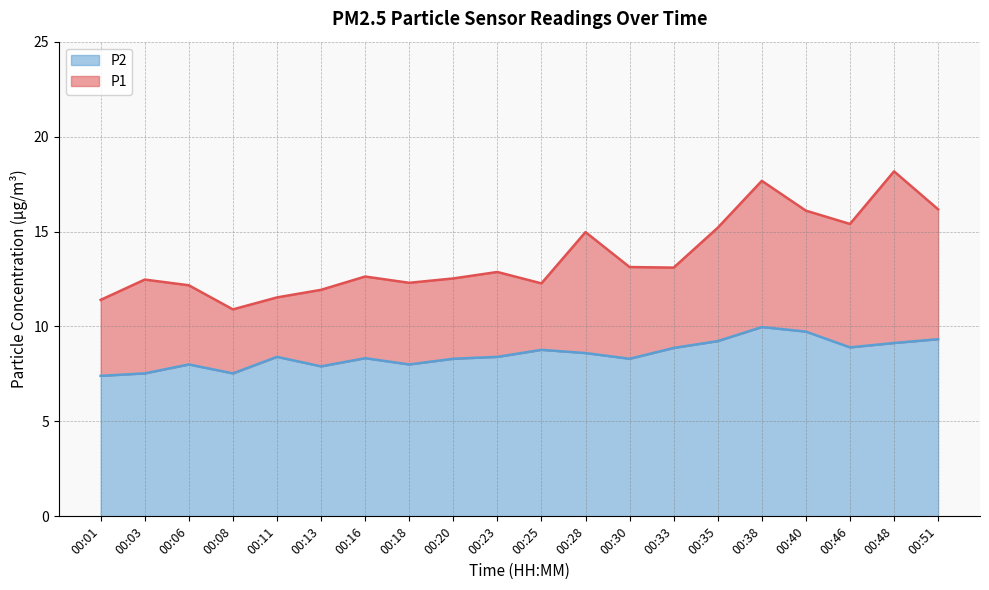

Rank the categories by P2 value from highest to lowest.

00:38, 00:40, 00:51, 00:35, 00:48, 00:46, 00:33, 00:25, 00:28, 00:11, 00:23, 00:16, 00:20, 00:30, 00:06, 00:18, 00:13, 00:03, 00:08, 00:01